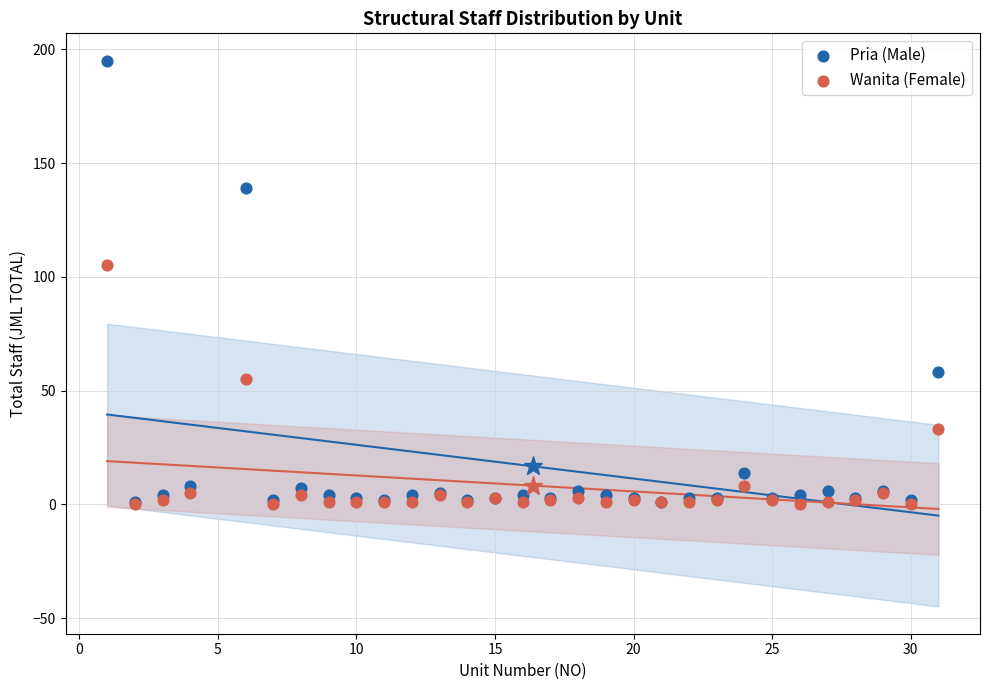

In the Wanita (Female) series, what Y value is closest to 52?

55